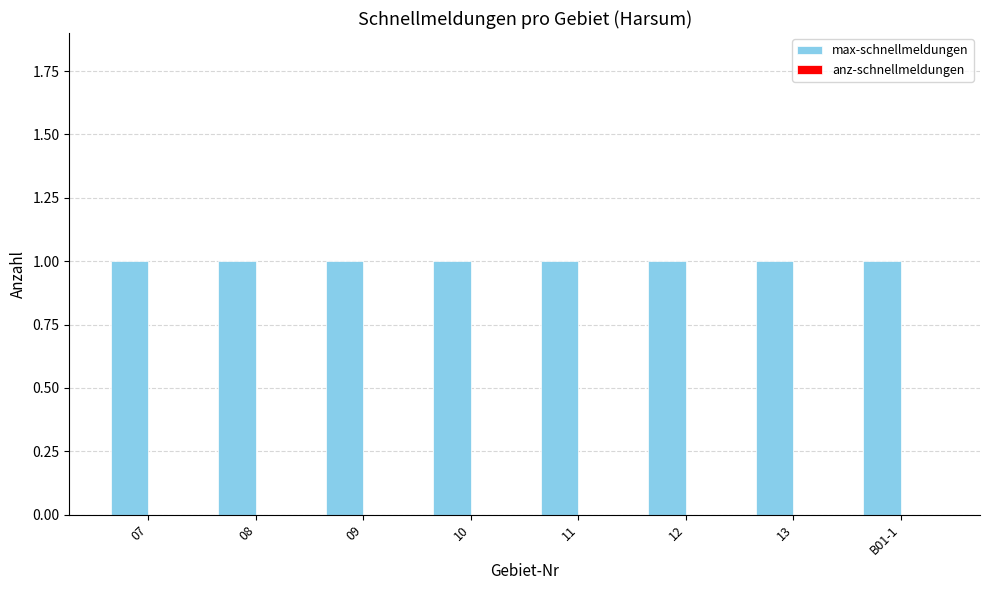

Which series has the largest total across all categories?

max-schnellmeldungen